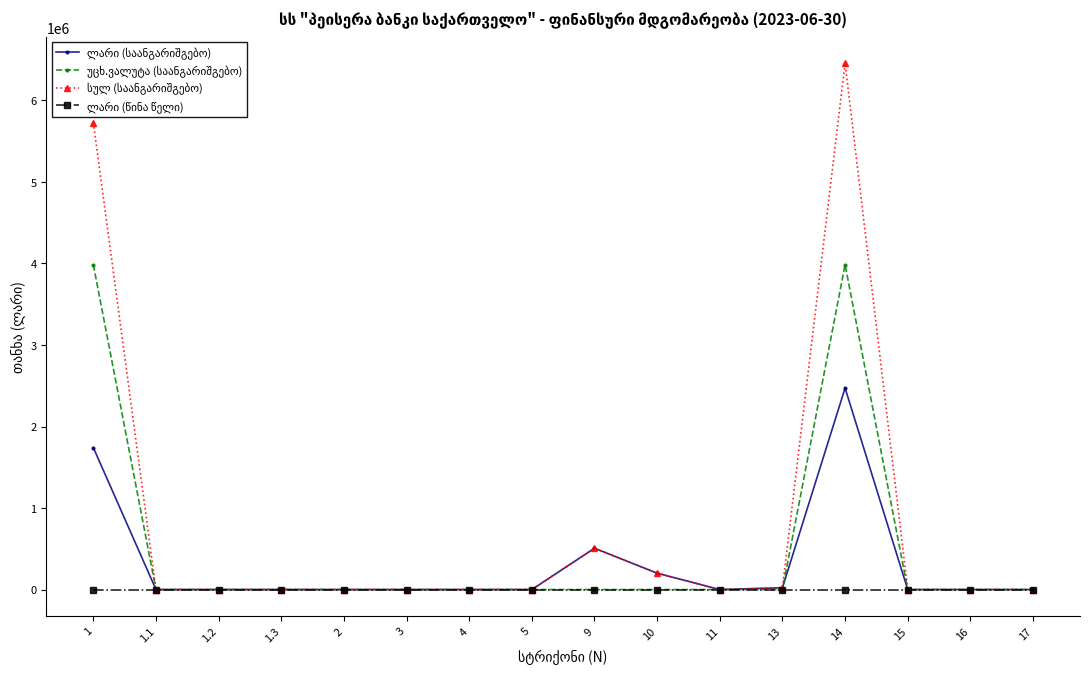

What is the spread (max minus min) of values at 9?

506924.8